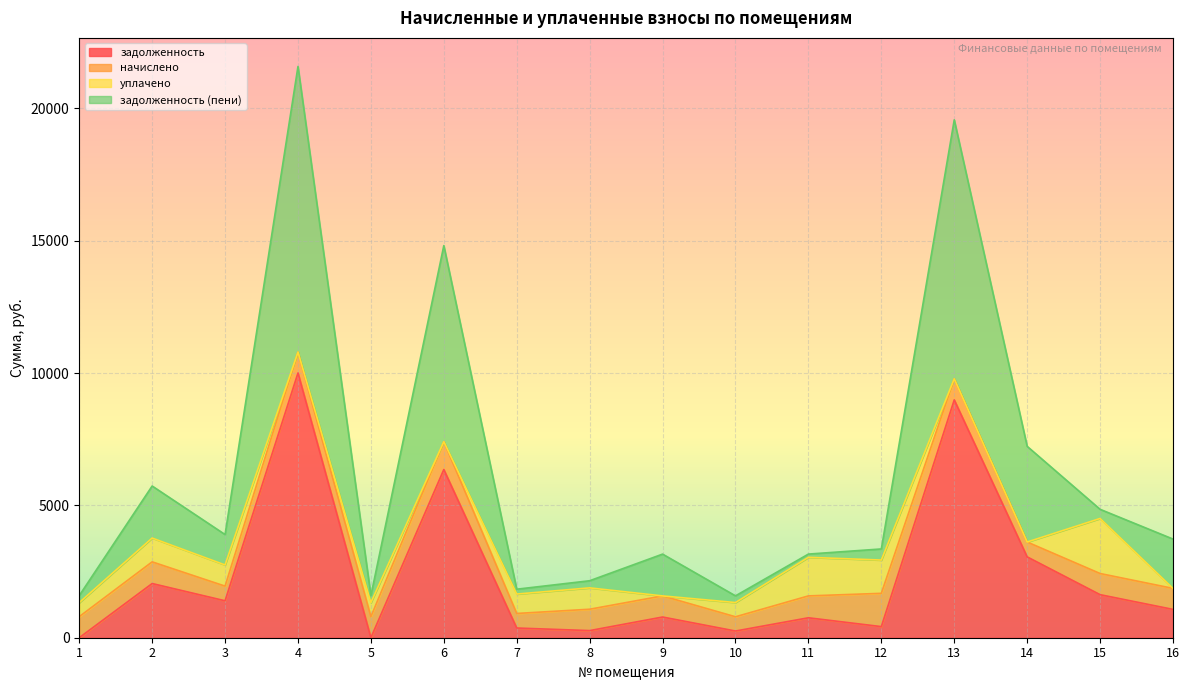

At how many categories does at least one series exceed 1767?

8